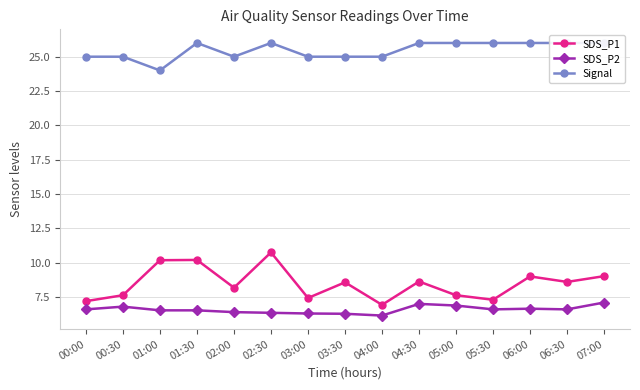

Does the chart have visible grid lines?

Yes